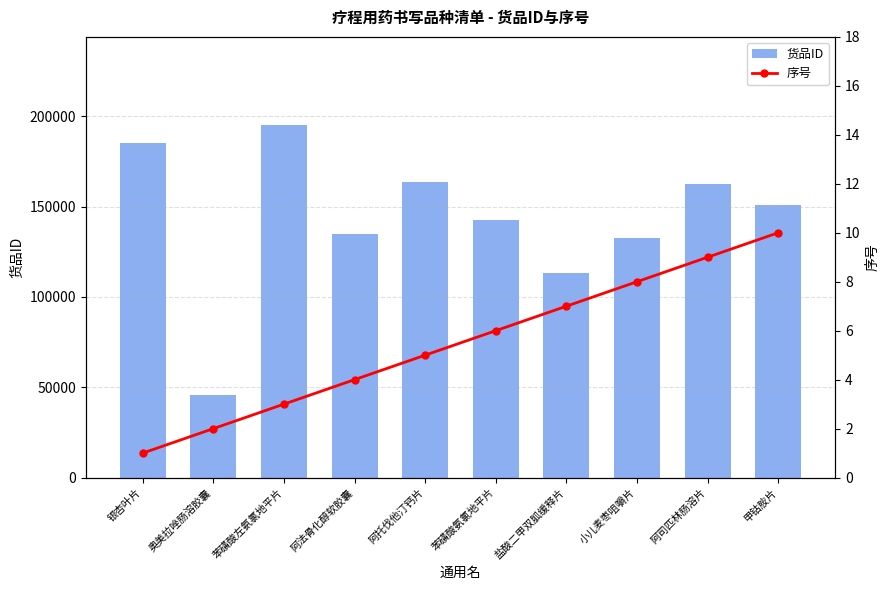

What is the label of the 2nd bar from the left?

奥美拉唑肠溶胶囊